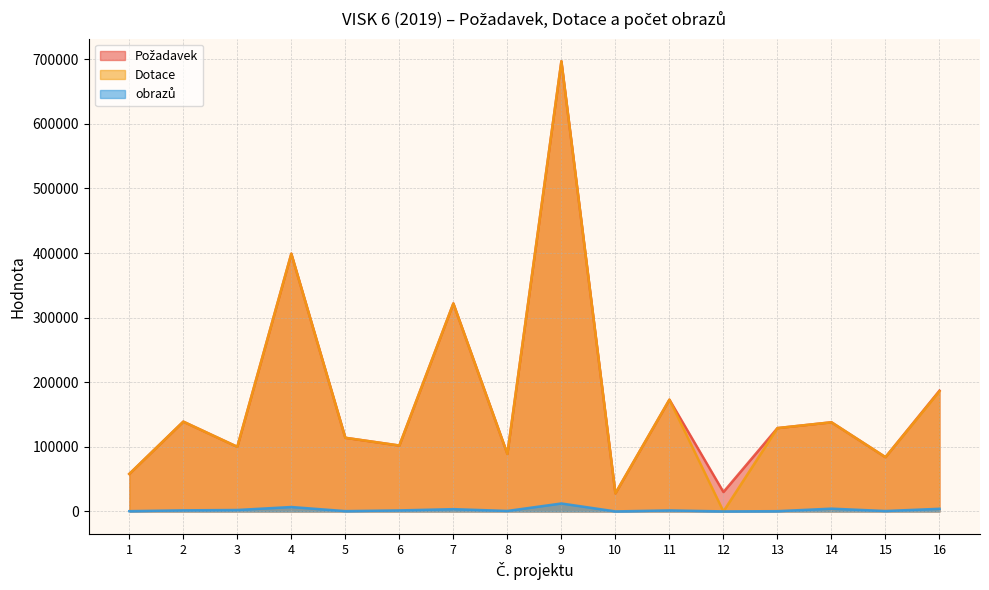

What is the spread (max minus min) of values at 3?

97800